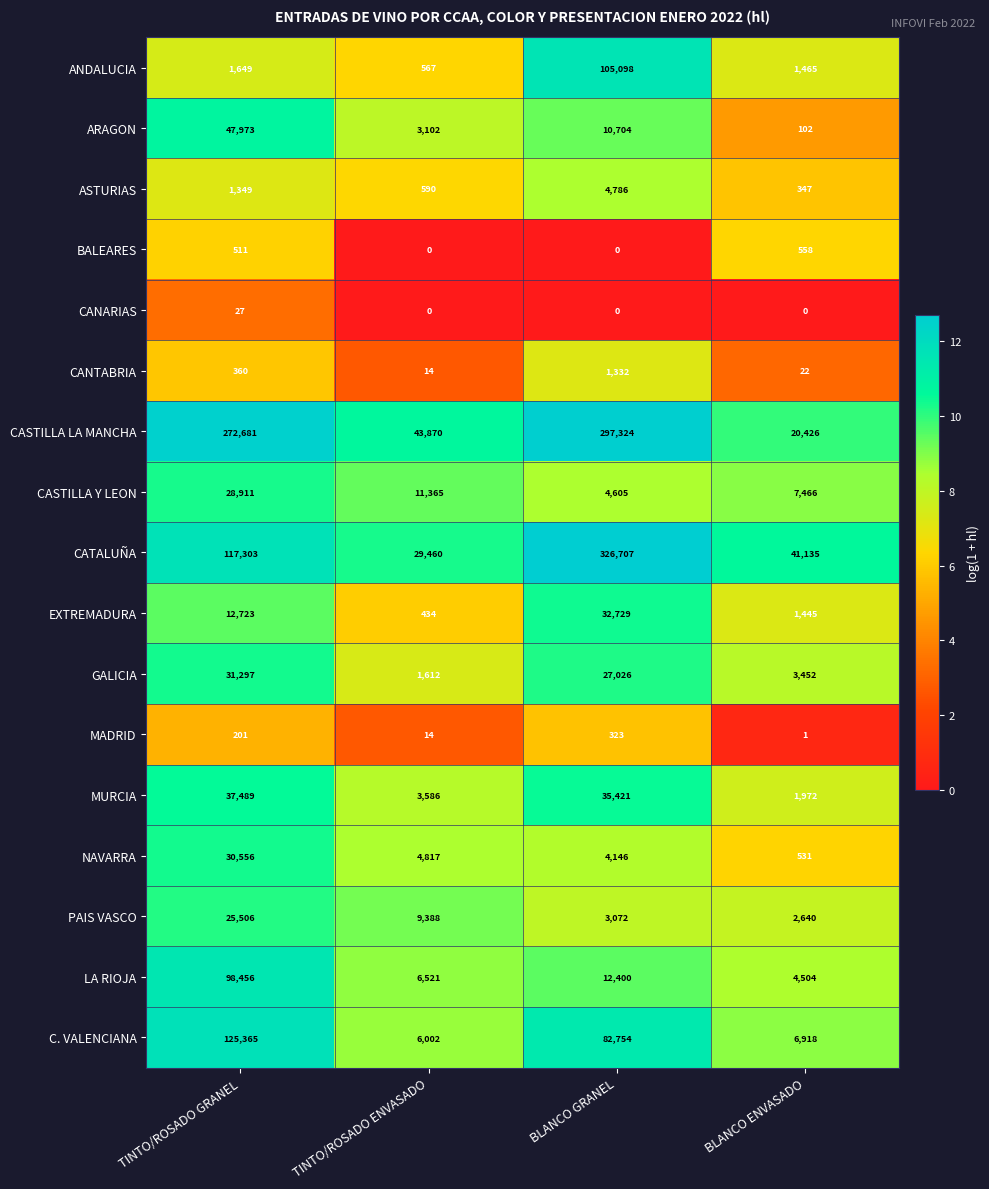

What is the maximum value for MURCIA?

37489